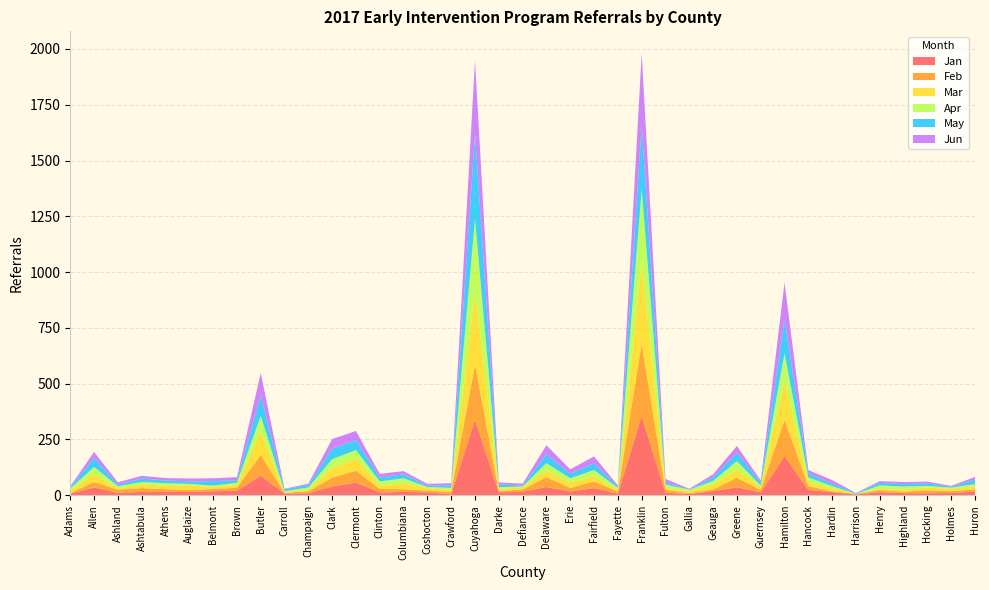

Reading left to right, what are all the values shown in this chart?

Jan: Adams=7	Allen=35	Ashland=10	Ashtabula=15	Athens=16	Auglaize=16	Belmont=18	Brown=20	Butler=88	Carroll=7	Champaign=9	Clark=39	Clermont=57	Clinton=12	Columbiana=15	Coshocton=13	Crawford=4	Cuyahoga=338	Darke=13	Defiance=15	Delaware=37	Erie=16	Fairfield=32	Fayette=7	Franklin=355	Fulton=11	Gallia=5	Geauga=18	Greene=36	Guernsey=13	Hamilton=176	Hancock=23	Hardin=14	Harrison=3	Henry=14	Highland=9	Hocking=9	Holmes=10	Huron=16
Feb: Adams=2	Allen=24	Ashland=15	Ashtabula=17	Athens=11	Auglaize=7	Belmont=10	Brown=13	Butler=92	Carroll=4	Champaign=9	Clark=40	Clermont=53	Clinton=16	Columbiana=12	Coshocton=8	Crawford=11	Cuyahoga=246	Darke=5	Defiance=11	Delaware=44	Erie=17	Fairfield=30	Fayette=10	Franklin=323	Fulton=13	Gallia=5	Geauga=8	Greene=42	Guernsey=11	Hamilton=161	Hancock=18	Hardin=3	Harrison=3	Henry=9	Highland=7	Hocking=13	Holmes=8	Huron=10
Mar: Adams=12	Allen=37	Ashland=5	Ashtabula=16	Athens=15	Auglaize=21	Belmont=9	Brown=13	Butler=106	Carroll=3	Champaign=4	Clark=42	Clermont=56	Clinton=15	Columbiana=26	Coshocton=11	Crawford=10	Cuyahoga=325	Darke=9	Defiance=10	Delaware=29	Erie=24	Fairfield=23	Fayette=7	Franklin=364	Fulton=10	Gallia=7	Geauga=22	Greene=37	Guernsey=15	Hamilton=174	Hancock=17	Hardin=13	Harrison=0	Henry=5	Highland=10	Hocking=12	Holmes=11	Huron=14
Apr: Adams=9	Allen=31	Ashland=10	Ashtabula=11	Athens=12	Auglaize=7	Belmont=6	Brown=10	Butler=69	Carroll=4	Champaign=13	Clark=41	Clermont=36	Clinton=19	Columbiana=23	Coshocton=5	Crawford=8	Cuyahoga=330	Darke=9	Defiance=3	Delaware=34	Erie=19	Fairfield=28	Fayette=9	Franklin=330	Fulton=14	Gallia=8	Geauga=16	Greene=38	Guernsey=5	Hamilton=125	Hancock=22	Hardin=11	Harrison=0	Henry=16	Highland=13	Hocking=8	Holmes=5	Huron=10
May: Adams=5	Allen=40	Ashland=7	Ashtabula=16	Athens=12	Auglaize=11	Belmont=20	Brown=11	Butler=92	Carroll=9	Champaign=10	Clark=47	Clermont=45	Clinton=17	Columbiana=18	Coshocton=6	Crawford=11	Cuyahoga=378	Darke=12	Defiance=5	Delaware=39	Erie=20	Fairfield=30	Fayette=6	Franklin=283	Fulton=10	Gallia=1	Geauga=16	Greene=36	Guernsey=13	Hamilton=152	Hancock=18	Hardin=11	Harrison=3	Henry=11	Highland=11	Hocking=11	Holmes=4	Huron=20
Jun: Adams=5	Allen=27	Ashland=11	Ashtabula=12	Athens=11	Auglaize=13	Belmont=13	Brown=14	Butler=101	Carroll=2	Champaign=7	Clark=43	Clermont=41	Clinton=17	Columbiana=14	Coshocton=8	Crawford=10	Cuyahoga=331	Darke=9	Defiance=8	Delaware=41	Erie=20	Fairfield=31	Fayette=5	Franklin=325	Fulton=15	Gallia=3	Geauga=14	Greene=32	Guernsey=9	Hamilton=166	Hancock=15	Hardin=16	Harrison=1	Henry=8	Highland=9	Hocking=8	Holmes=4	Huron=12